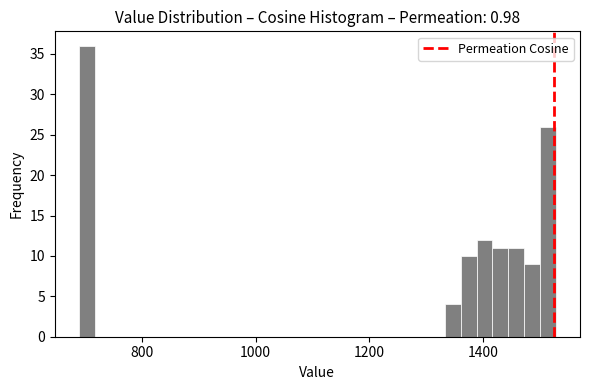

Read against the x-axis, roughly where is the centre of the tallest bar?

700